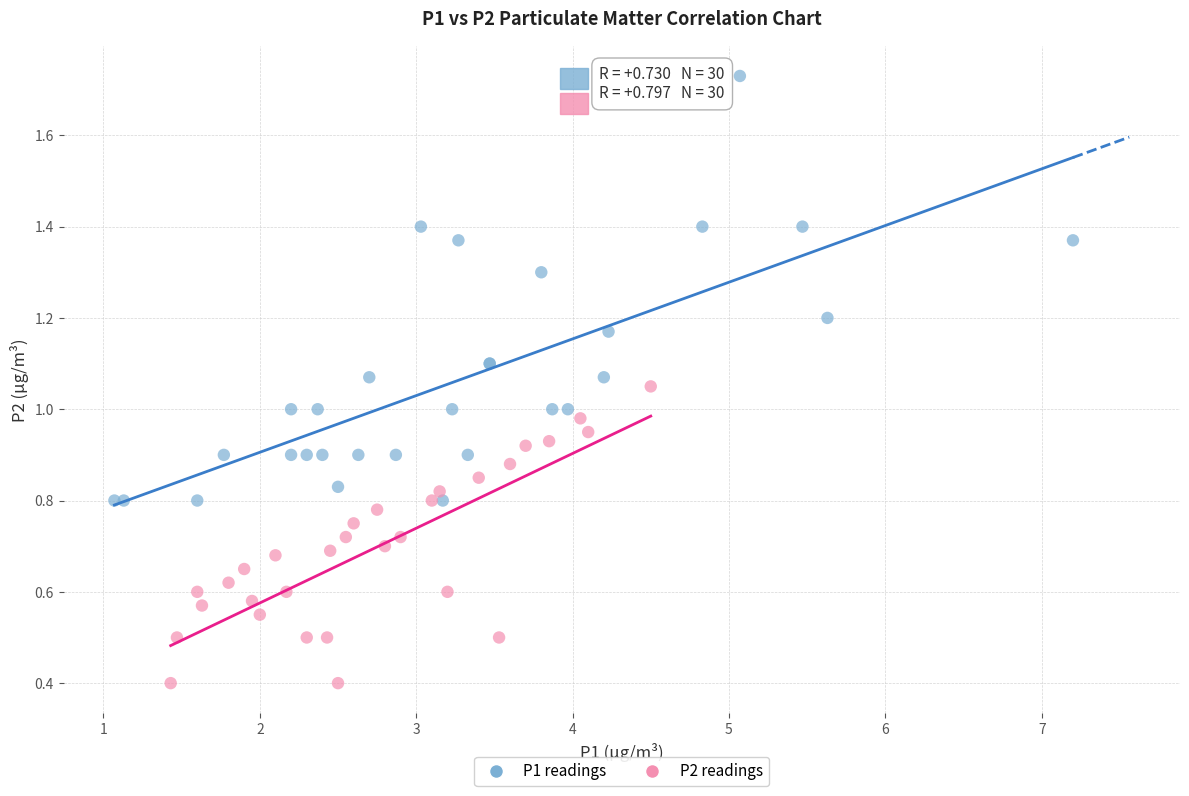

Which series reaches the maximum Y coordinate?

P1 readings